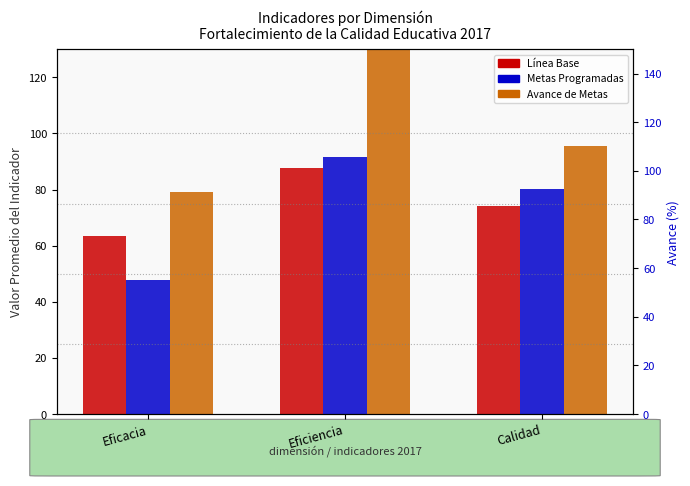

List the series in order of their peak value, lowest first.

Línea Base, Metas Programadas, Avance de Metas